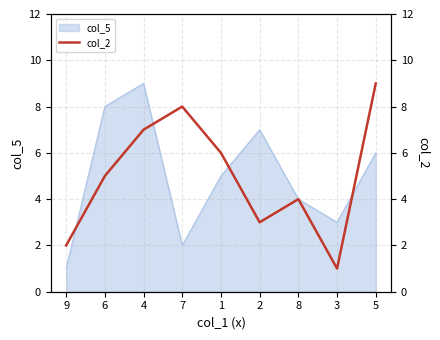

Which category has the lowest value across all series?

3